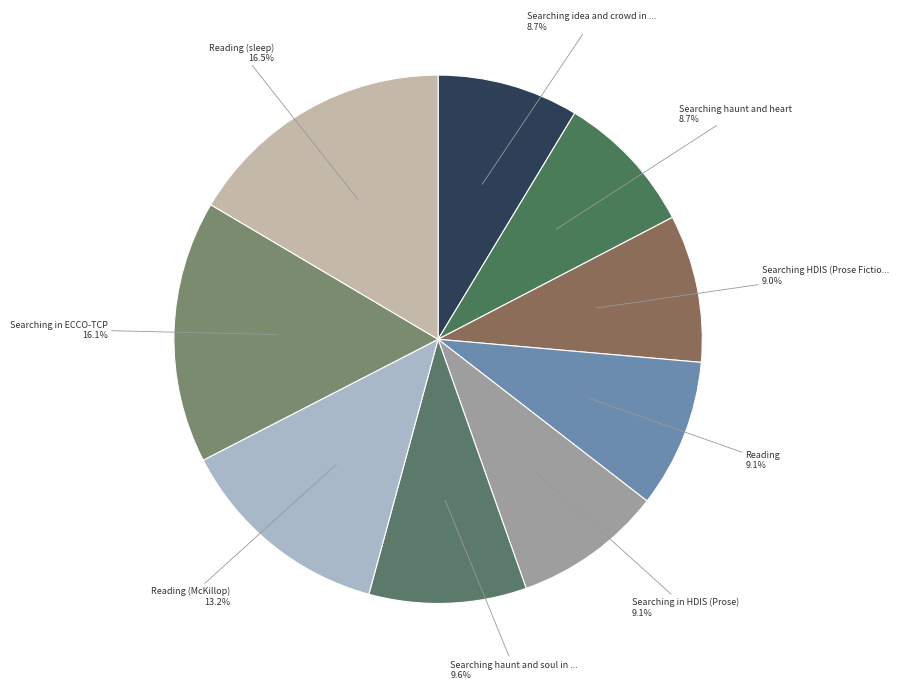

To the nearest percent, what is the difference between the largest and smallest slice percentages?

8%